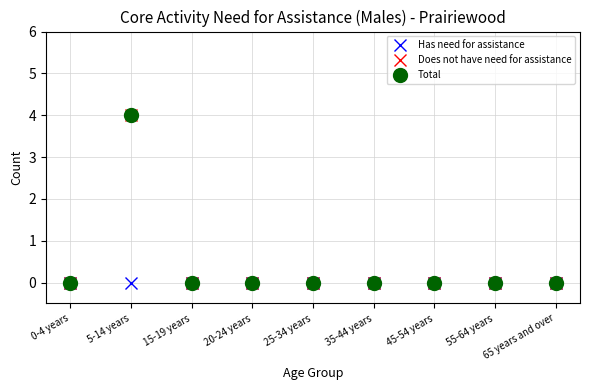

Is the value of Total at 5-14 years greater than the value of Has need for assistance at 15-19 years?

Yes